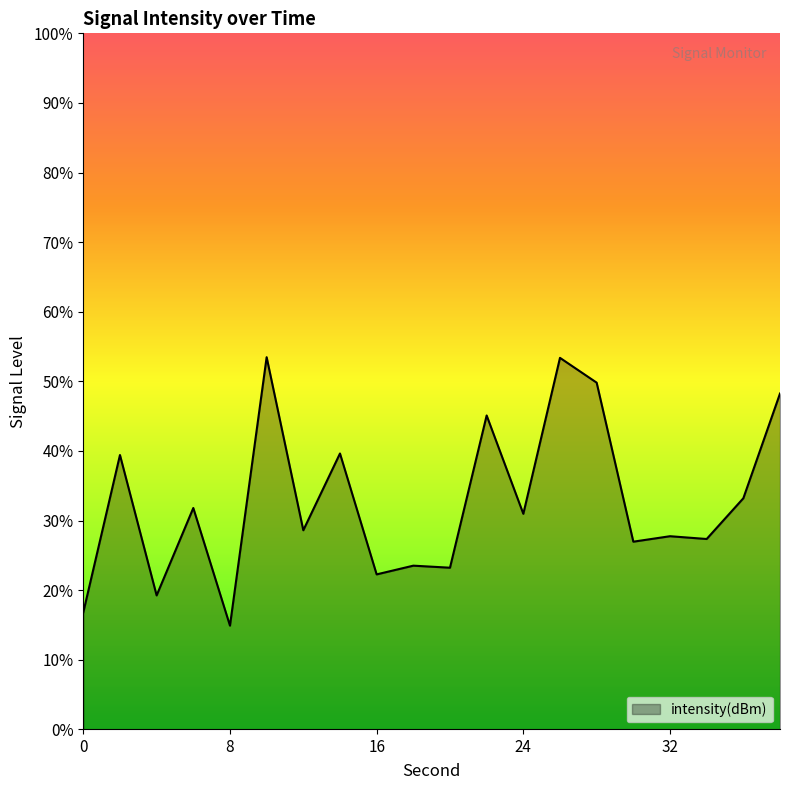

The chart shows a value of -133.2 at 20. True or false?

True